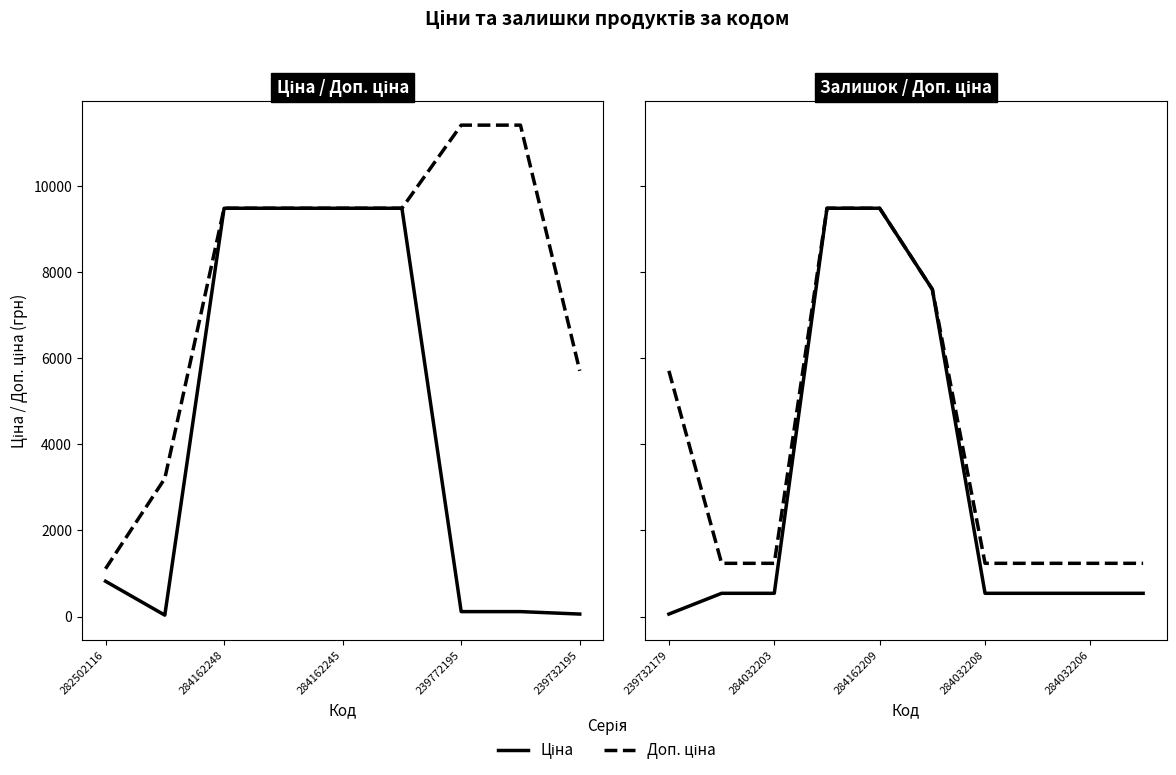

Rank the series by their maximum value, from lowest to highest.

Ціна, Доп. ціна